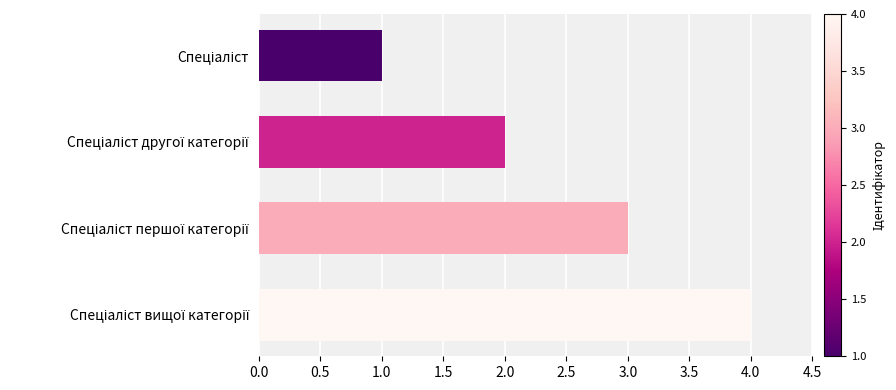

Count the values in the range 2 to 4.

3